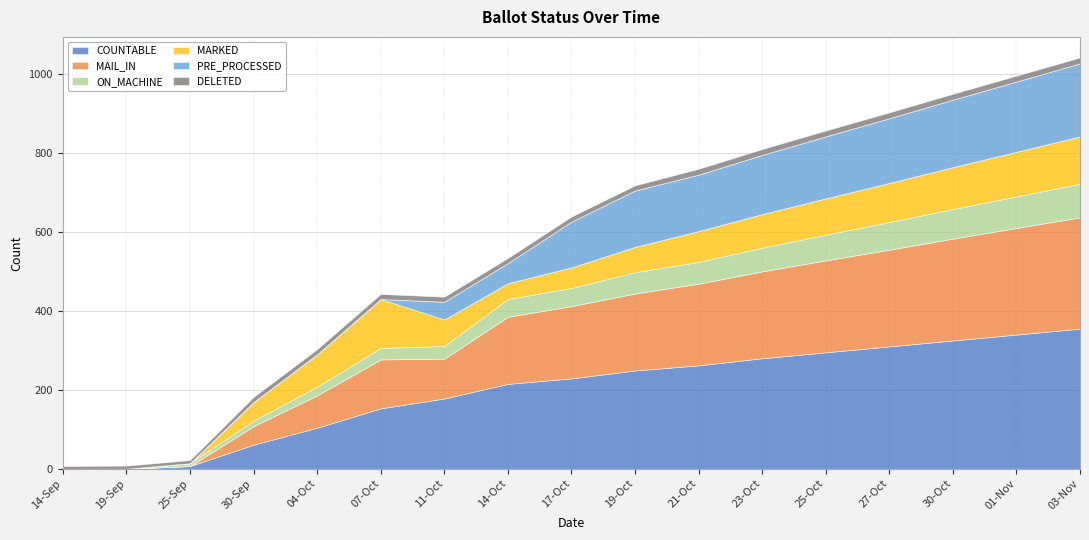

Reading left to right, list all the values displayed in this chart.

COUNTABLE: 0	0	7	61	104	153	178	215	229	249	262	280	295	310	325	340	355
MAIL_IN: 0	0	0	47	82	124	101	170	183	195	207	220	233	245	258	270	282
ON_MACHINE: 0	0	7	14	22	29	32	45	46	54	55	60	65	70	75	80	85
MARKED: 0	0	0	47	82	124	67	40	52	64	78	85	92	99	106	113	120
PRE_PROCESSED: 0	0	0	0	0	0	45	51	116	143	143	150	157	164	171	178	185
DELETED: 7	8	8	13	13	13	13	13	13	13	15	15	15	15	15	15	15